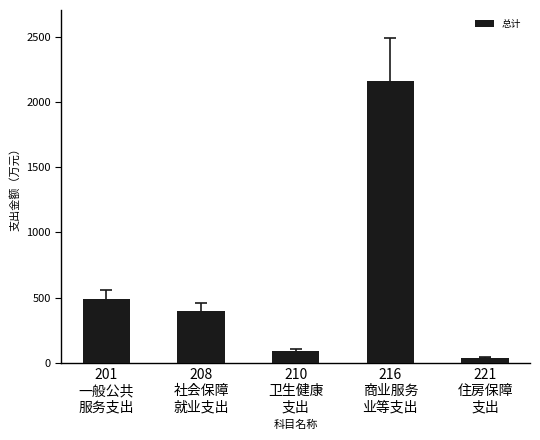

List the labels in order of value, largest first.

216
商业服务
业等支出, 201
一般公共
服务支出, 208
社会保障
就业支出, 210
卫生健康
支出, 221
住房保障
支出